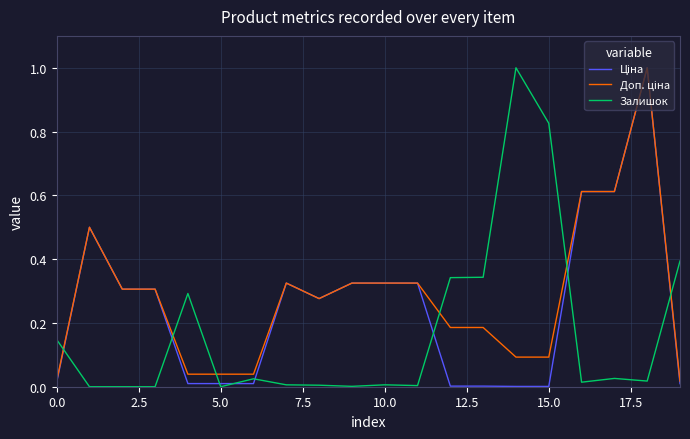

Reading right to left, list all the values displayed in this chart.

Ціна: 0.0	1.0	0.6	0.6	0.0	0.0	0.0	0.0	0.3	0.3	0.3	0.3	0.3	0.0	0.0	0.0	0.3	0.3	0.5	0.0
Доп. ціна: 0.0	1.0	0.6	0.6	0.1	0.1	0.2	0.2	0.3	0.3	0.3	0.3	0.3	0.0	0.0	0.0	0.3	0.3	0.5	0.0
Залишок: 0.4	0.0	0.0	0.0	0.8	1.0	0.3	0.3	0.0	0.0	0.0	0.0	0.0	0.0	0.0	0.3	0.0	0.0	0.0	0.1